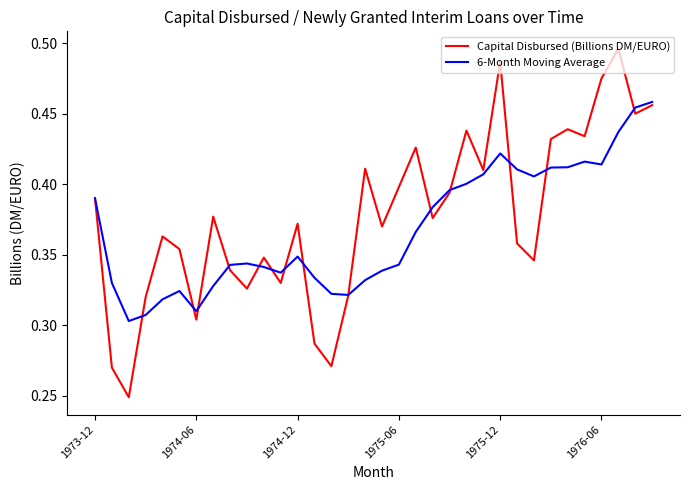

List the series in order of their peak value, lowest first.

6-Month Moving Average, Capital Disbursed (Billions DM/EURO)